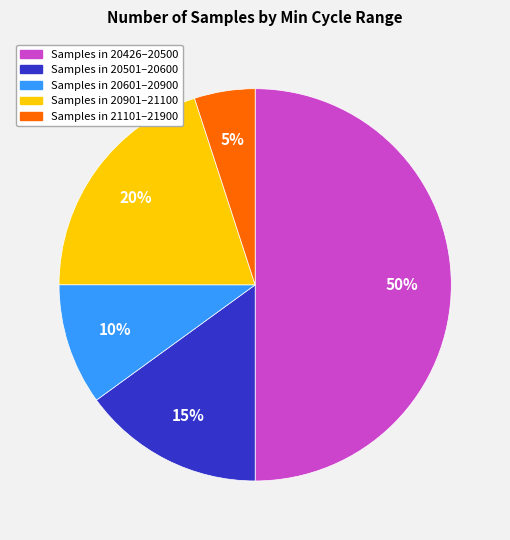

To the nearest percent, what is the average slice percentage?

20%